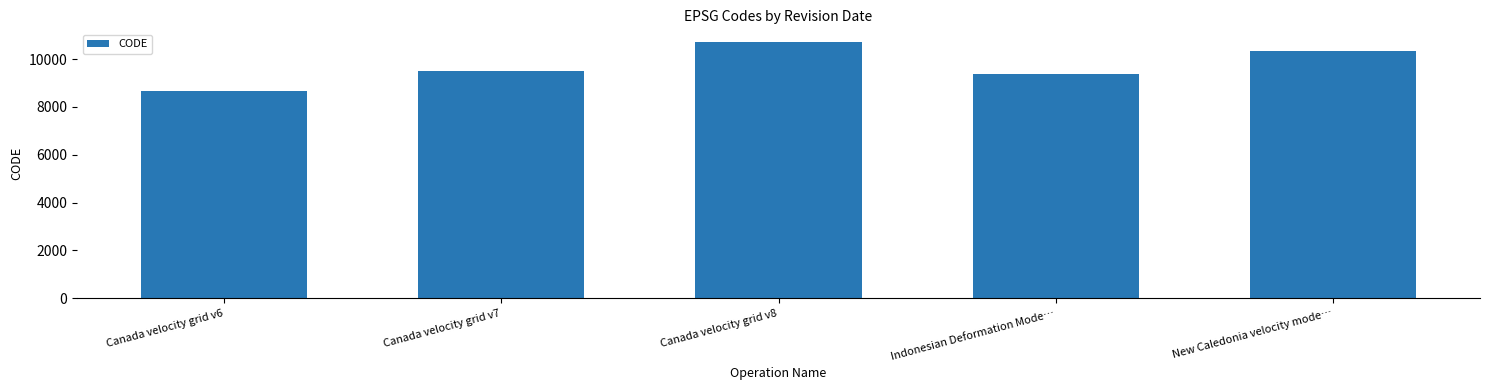

The value at Indonesian Deformation Mode… is 6299. True or false?

False